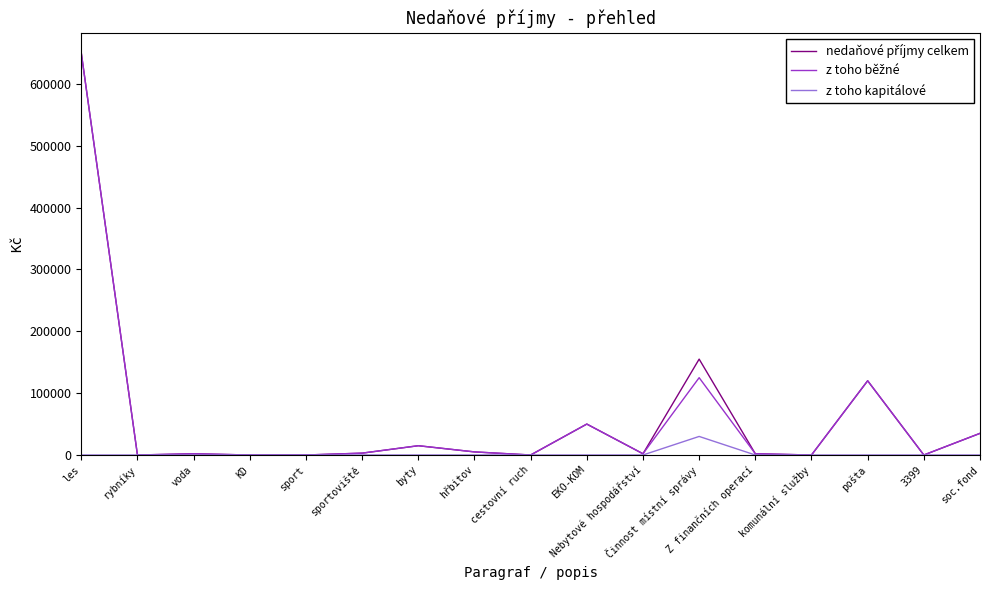

What is the maximum value shown in the chart?

650000